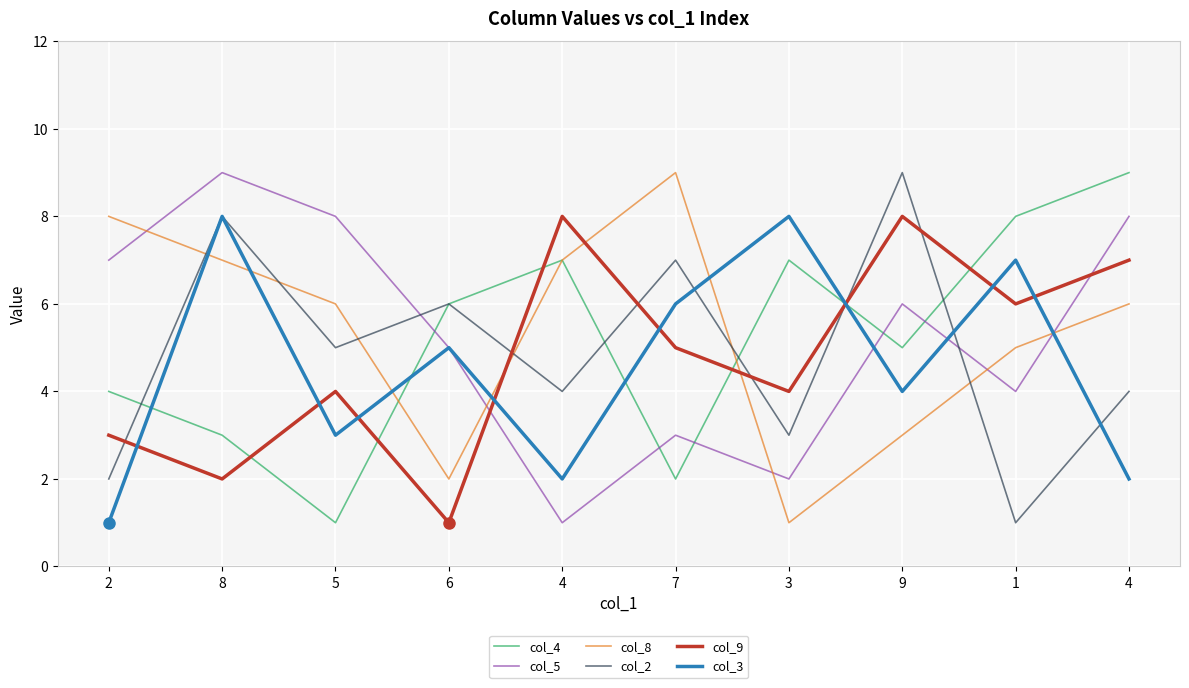

What are all the series names shown in the legend?

col_4, col_5, col_8, col_2, col_9, col_3